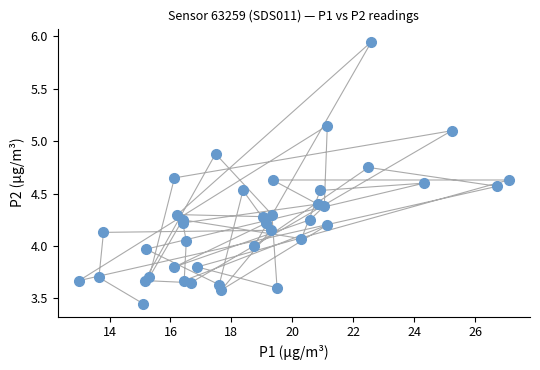

What is the range of X values (max minus min)?

14.1